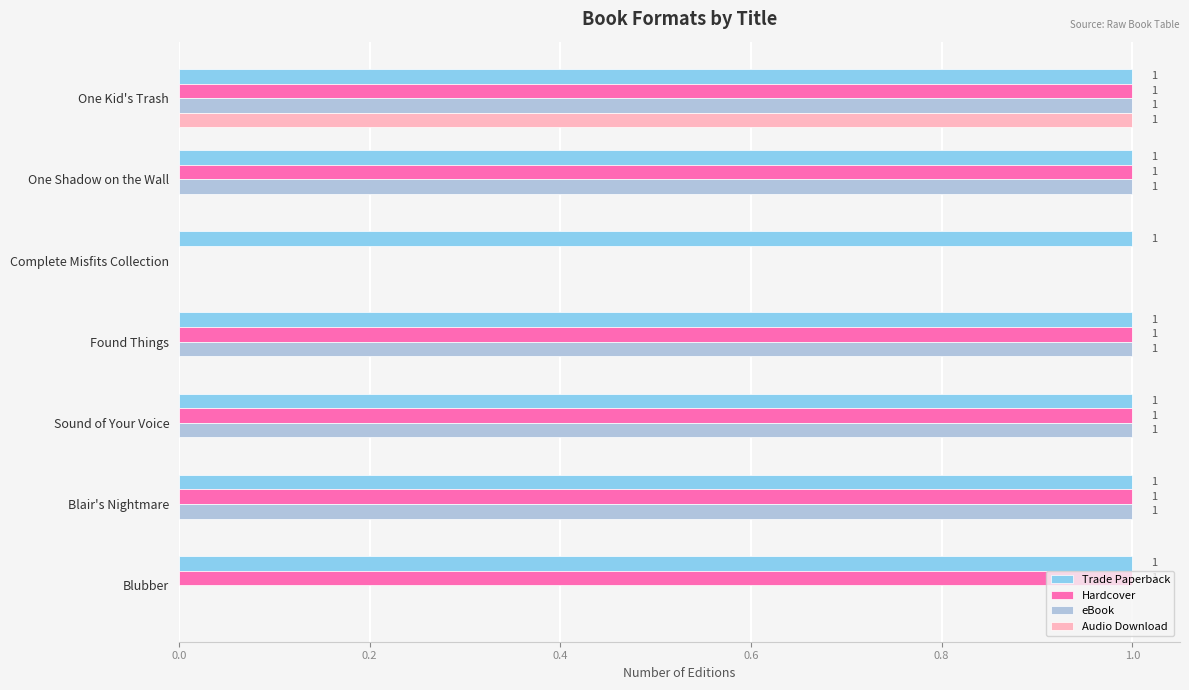

Which series has the largest total across all categories?

Trade Paperback